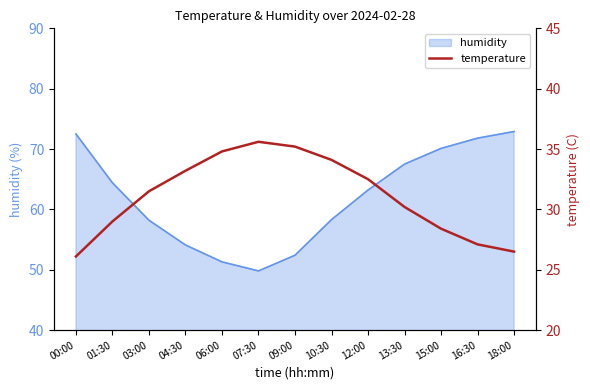

What is the minimum value for humidity?

49.8